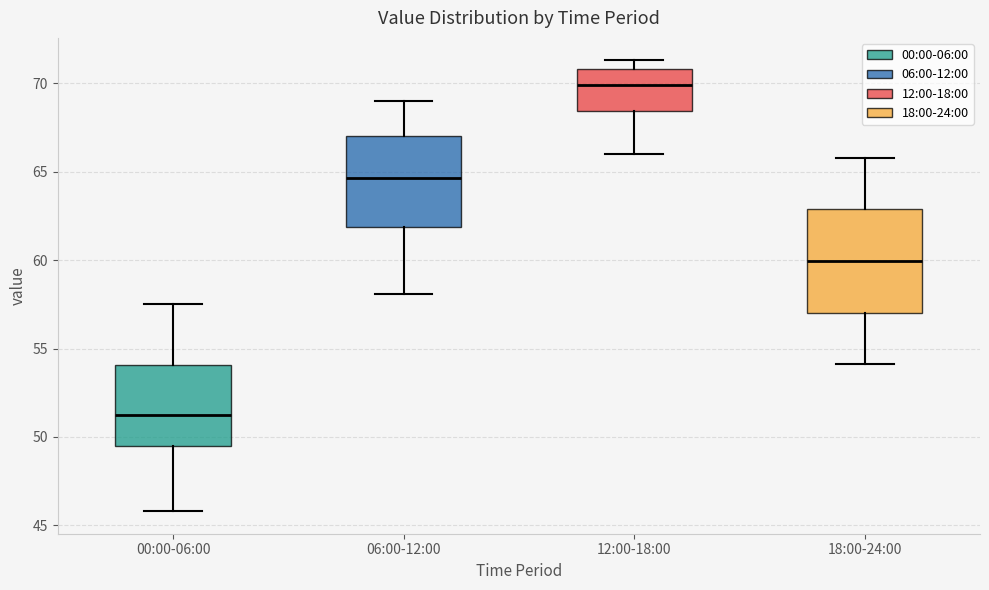

Which box's median line is the lowest?

00:00-06:00